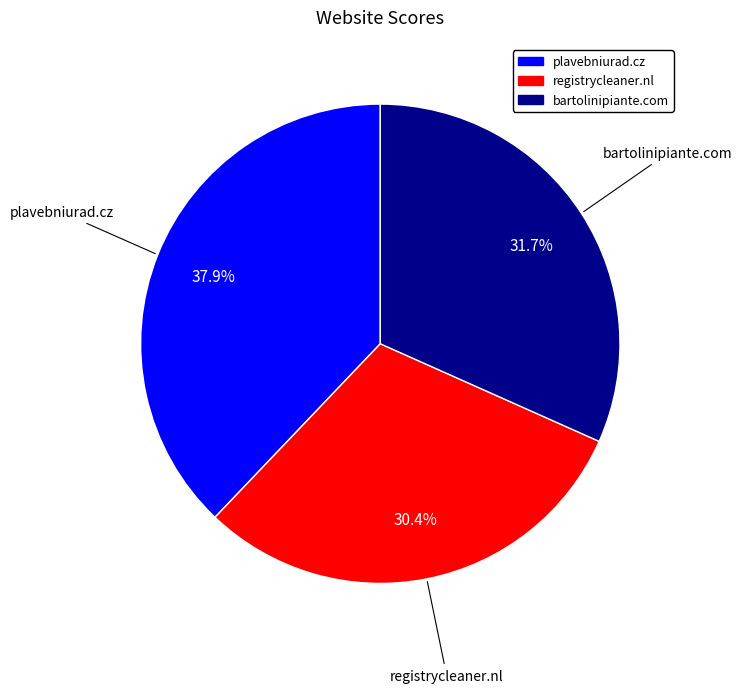

True or false: registrycleaner.nl accounts for 37% of the total.

False